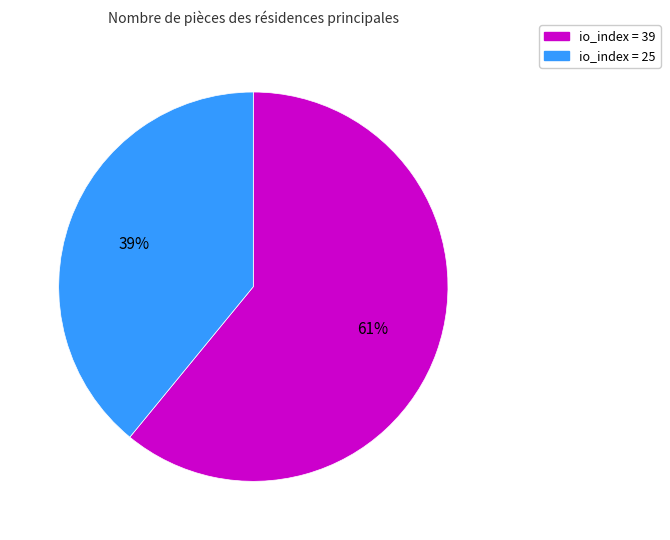

How many slices are in this pie chart?

2